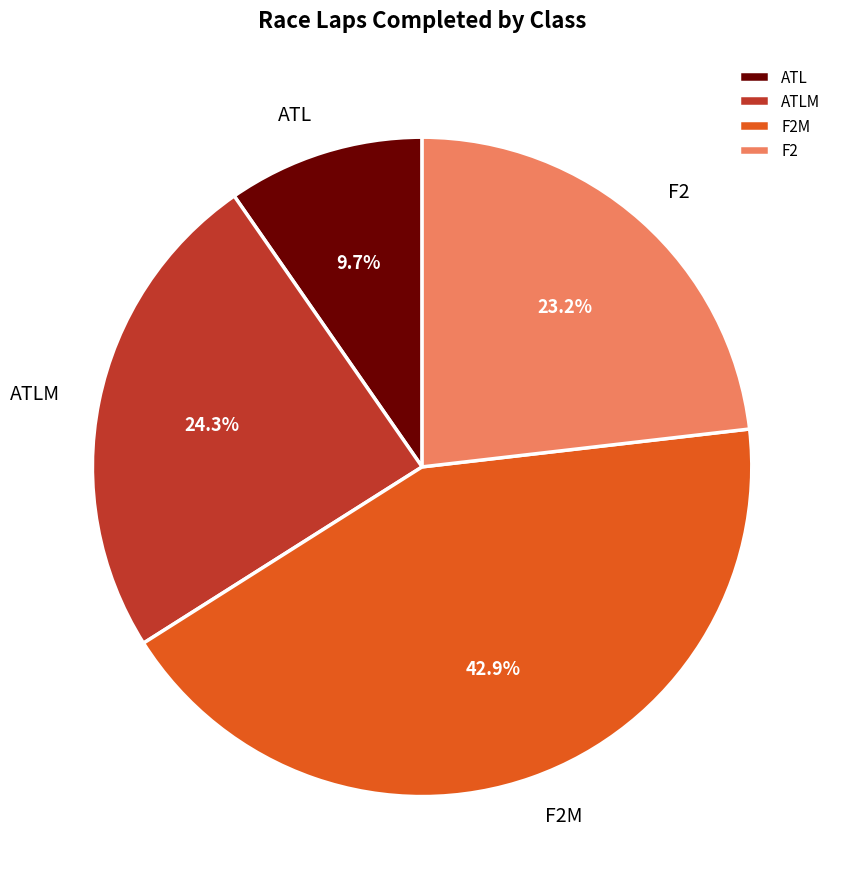

How much of the chart is everything except ATL?

90.3%